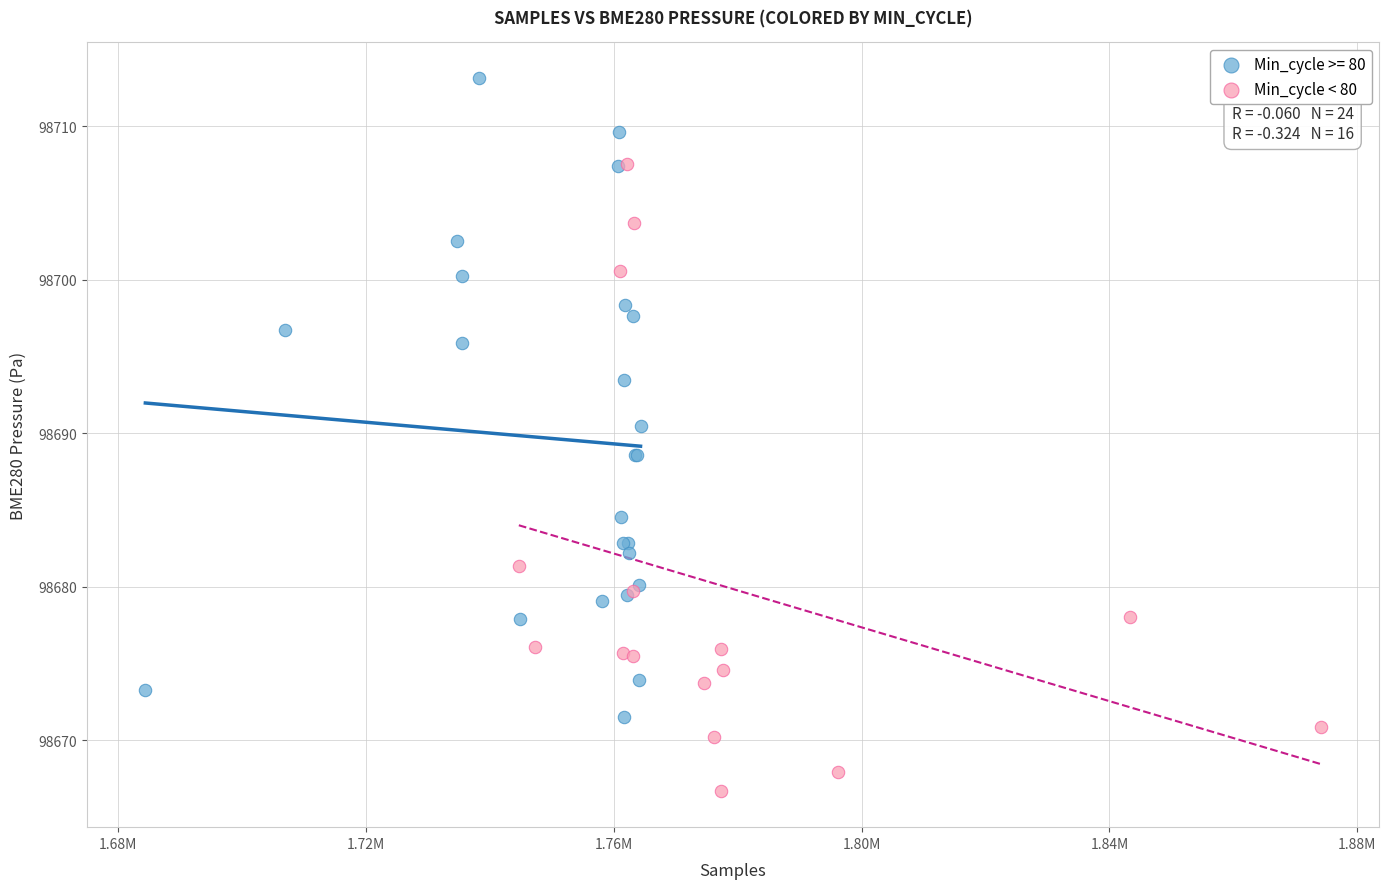

Which series contains the highest Y value?

Min_cycle >= 80